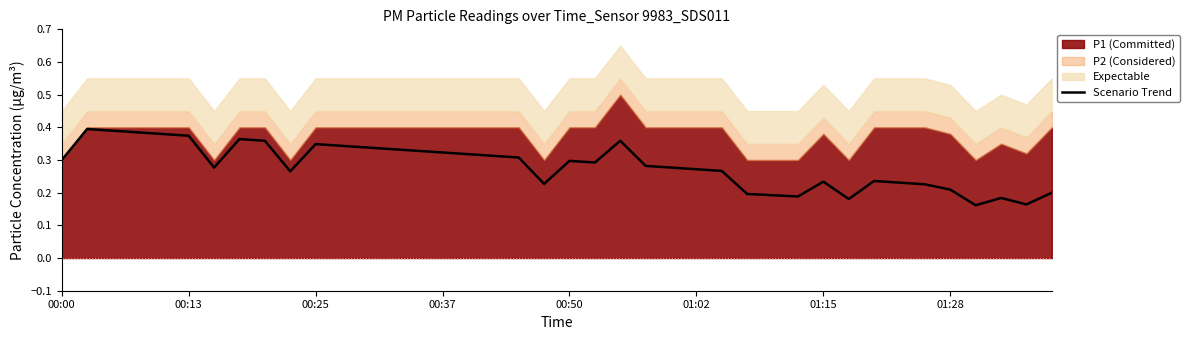

What is the average value?

0.3